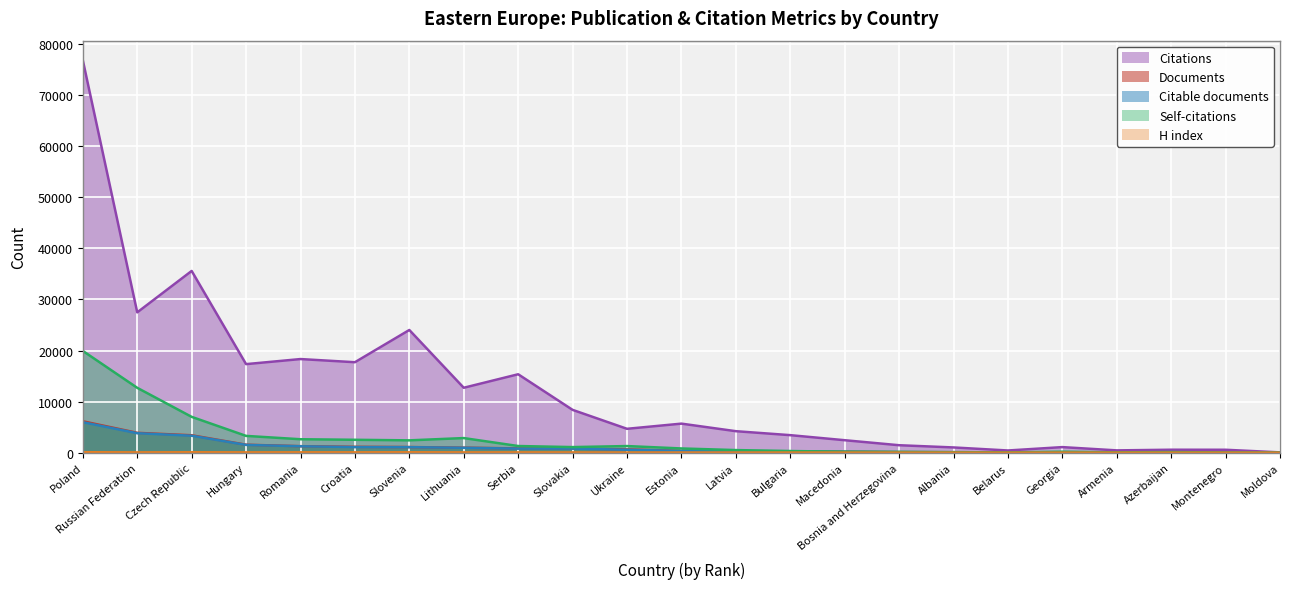

True or false: Citations has a value of 17337 at Hungary.

True